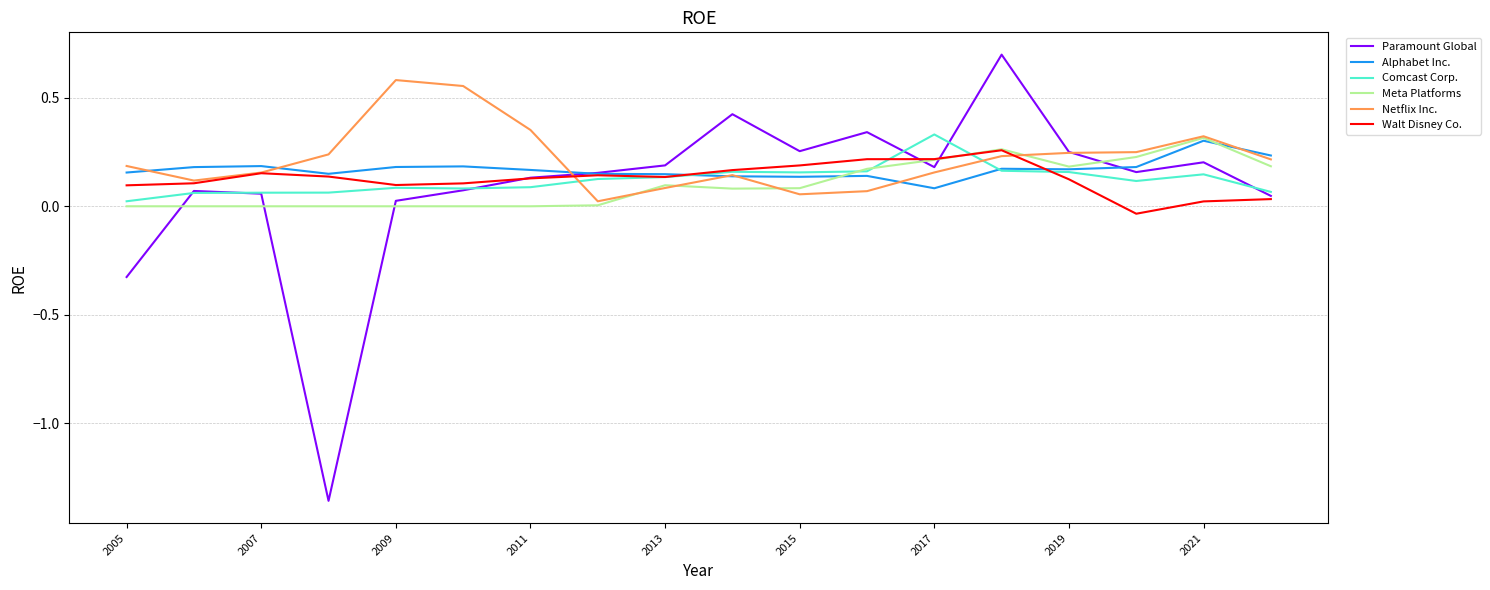

Which series has the largest range (max minus min)?

Paramount Global